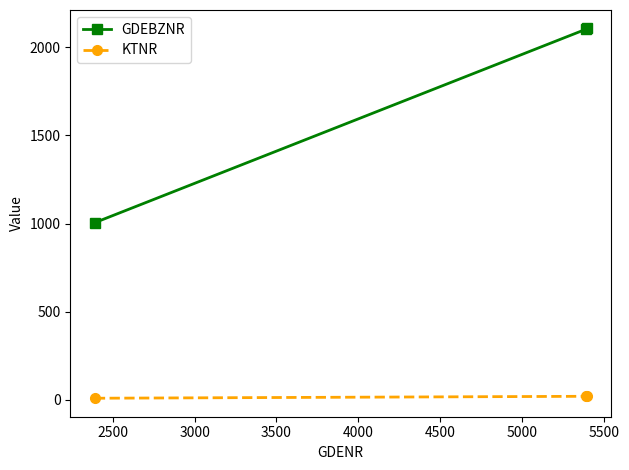

How many lines are shown in the chart?

2